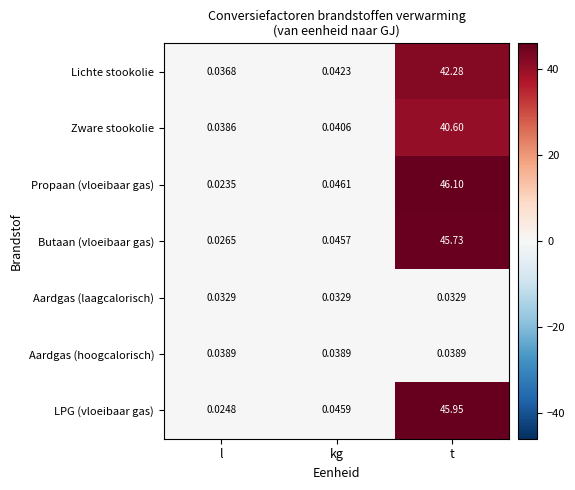

Which series has the widest spread of values?

Propaan (vloeibaar gas)